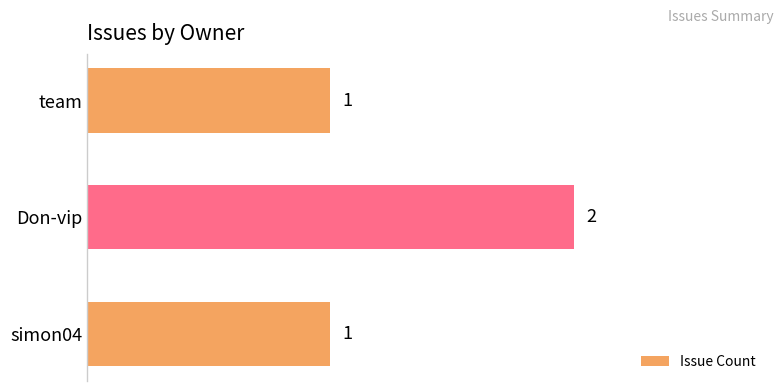

The chart shows a value of 0 at team. True or false?

False